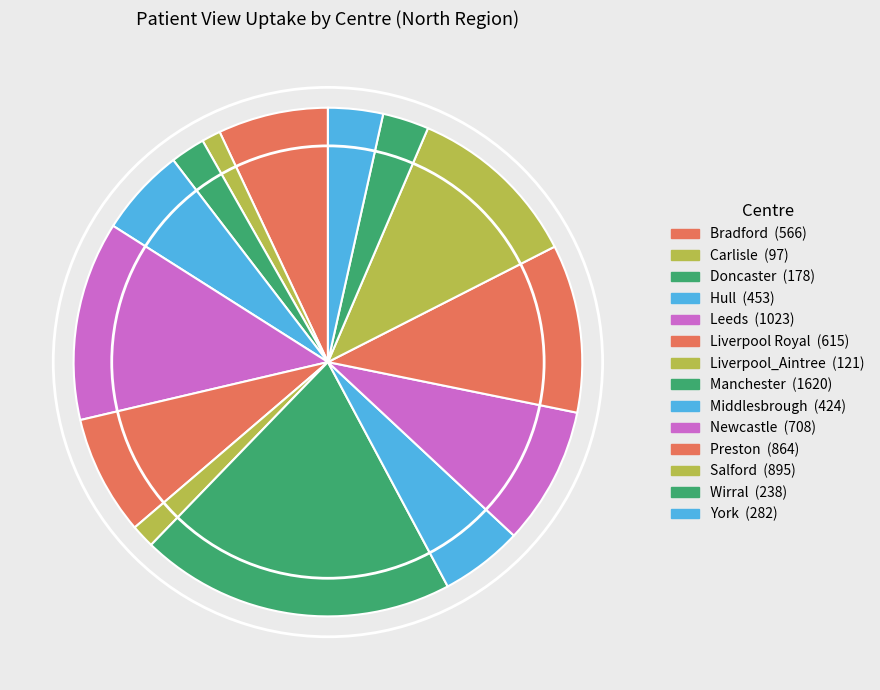

To the nearest percent, what is the combined percentage of Liverpool Royal and Liverpool_Aintree?

9%